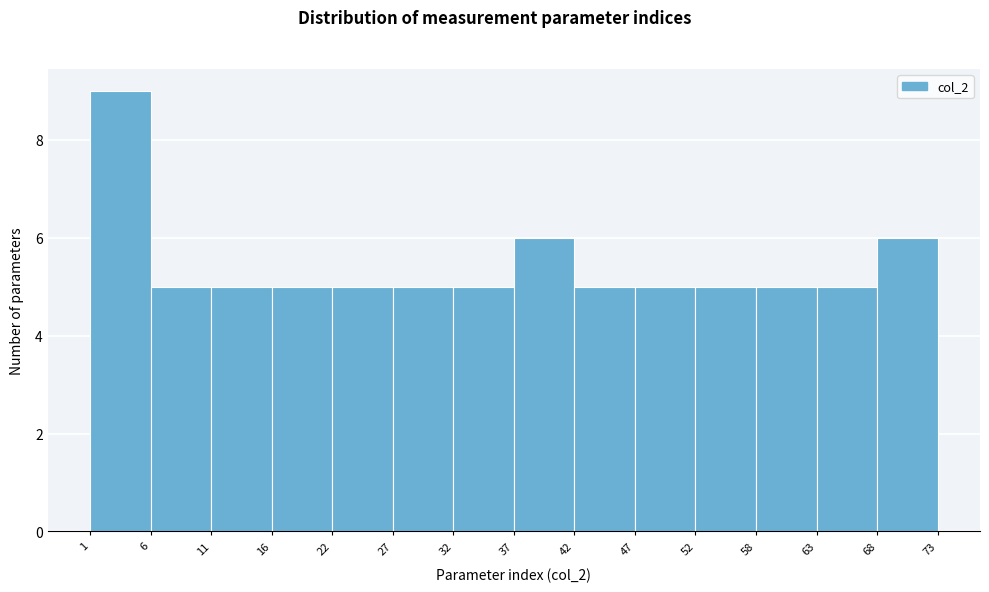

How tall is the bar that spans 1 to 6 on the x-axis? The values are not printed on the chart, so give them approximately, as read against the axis.

9